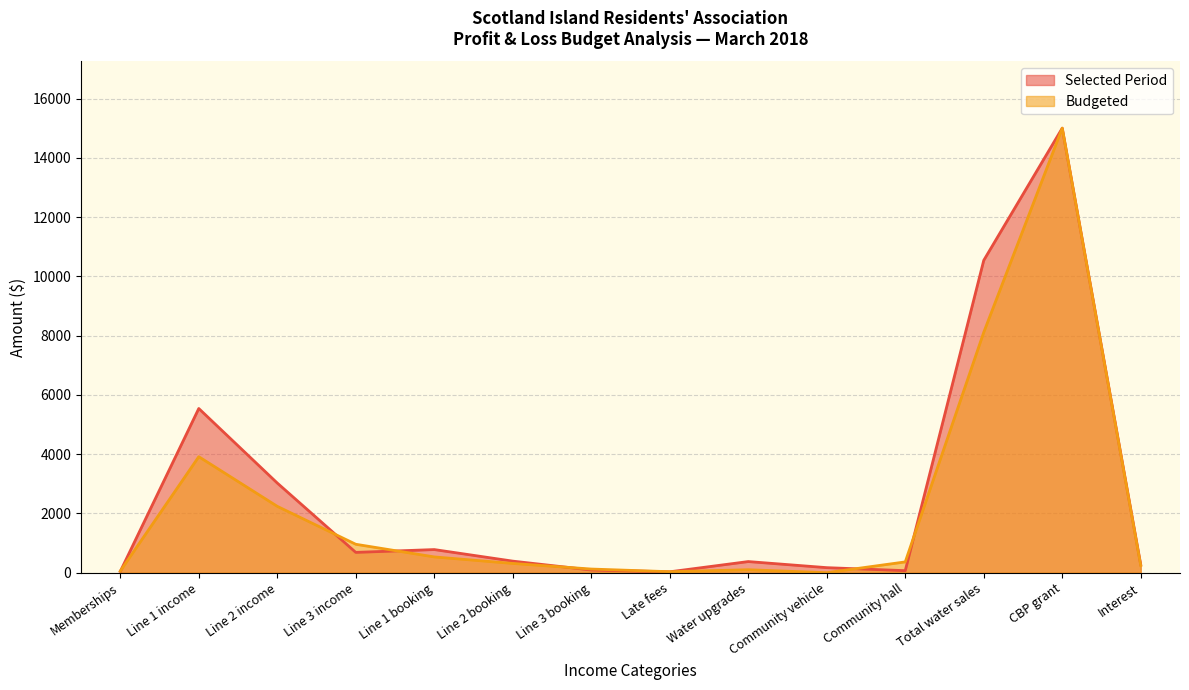

The value of Selected Period at CBP grant is 15000.0. True or false?

True